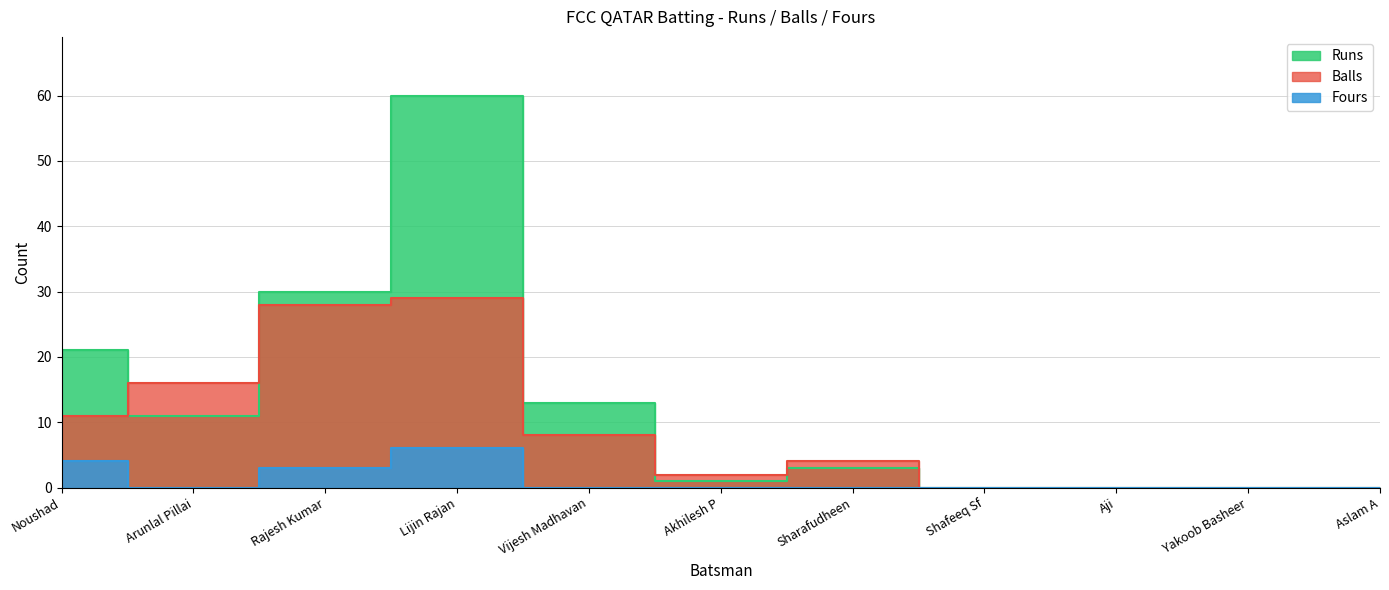

The Balls series shows 17 at Noushad. True or false?

False